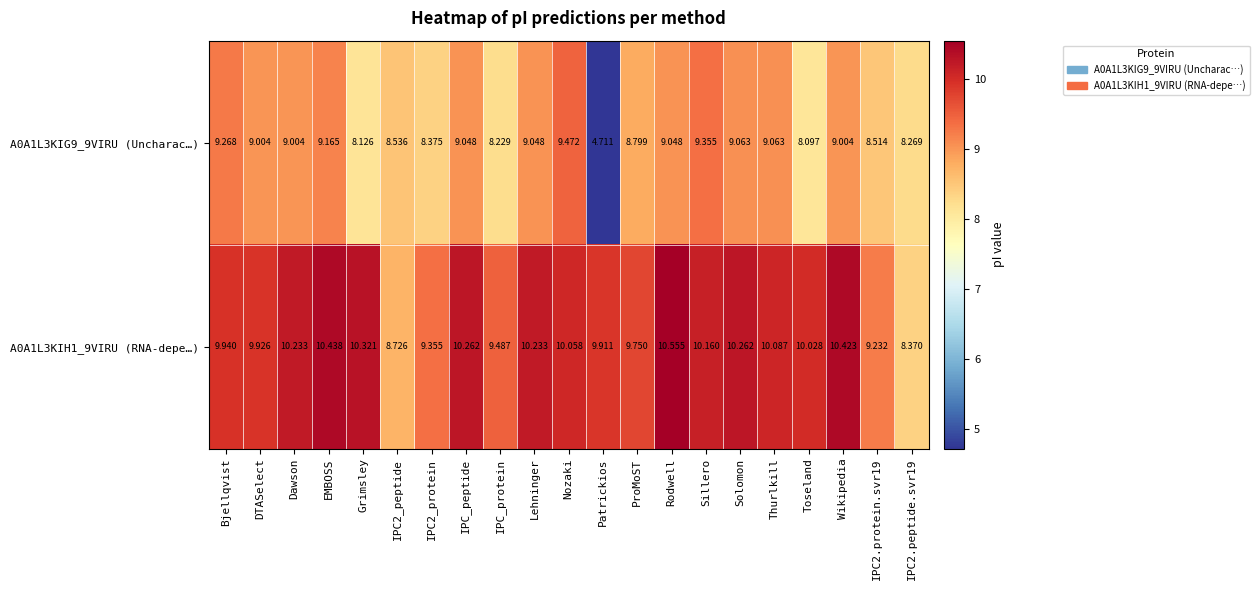

Rank the series by their average value, from lowest to highest.

A0A1L3KIG9_9VIRU (Uncharac…), A0A1L3KIH1_9VIRU (RNA-depe…)